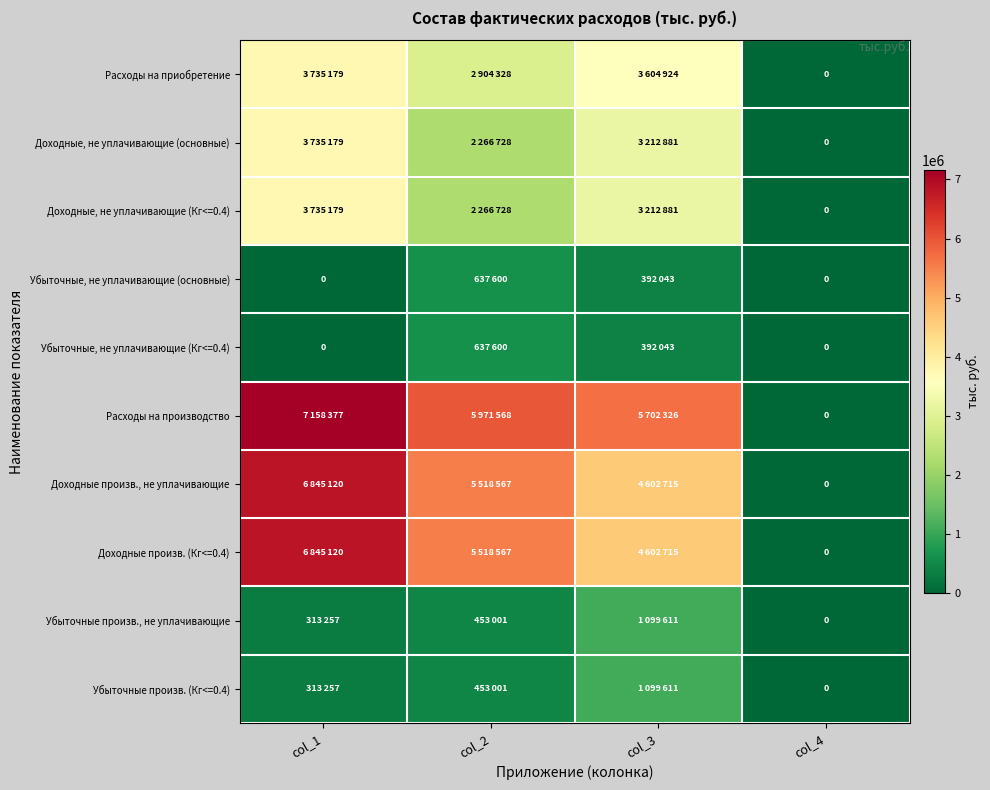

Which series has the largest range (max minus min)?

Расходы на производство